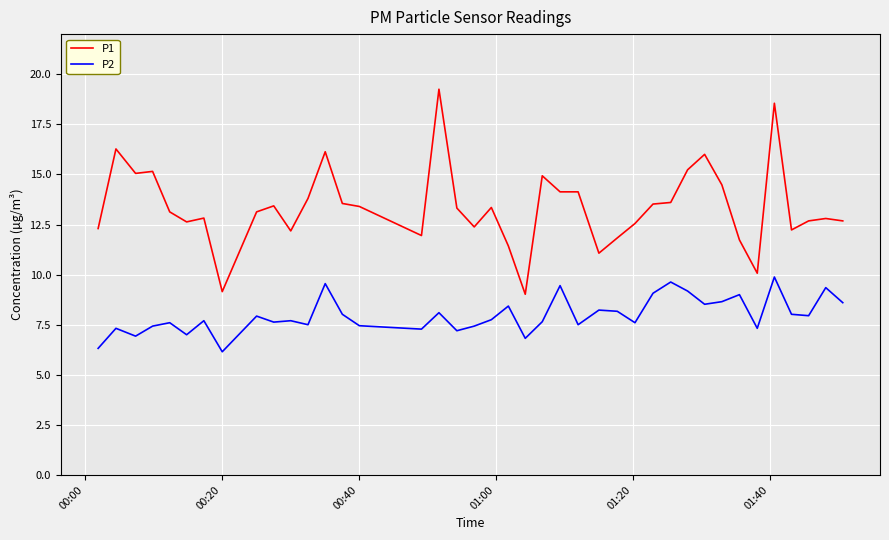

Which series has the largest total across all categories?

P1